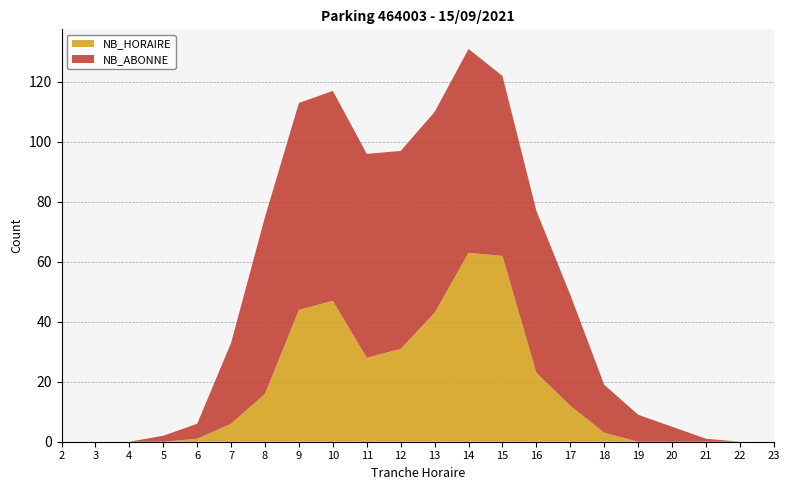

Reading left to right, what are all the values shown in this chart?

NB_HORAIRE: 2=0	3=0	4=0	5=0	6=1	7=6	8=16	9=44	10=47	11=28	12=31	13=43	14=63	15=62	16=23	17=12	18=3	19=0	20=0	21=0	22=0	23=0
NB_ABONNE: 2=0	3=0	4=0	5=2	6=5	7=27	8=59	9=69	10=70	11=68	12=66	13=67	14=68	15=60	16=54	17=37	18=16	19=9	20=5	21=1	22=0	23=0